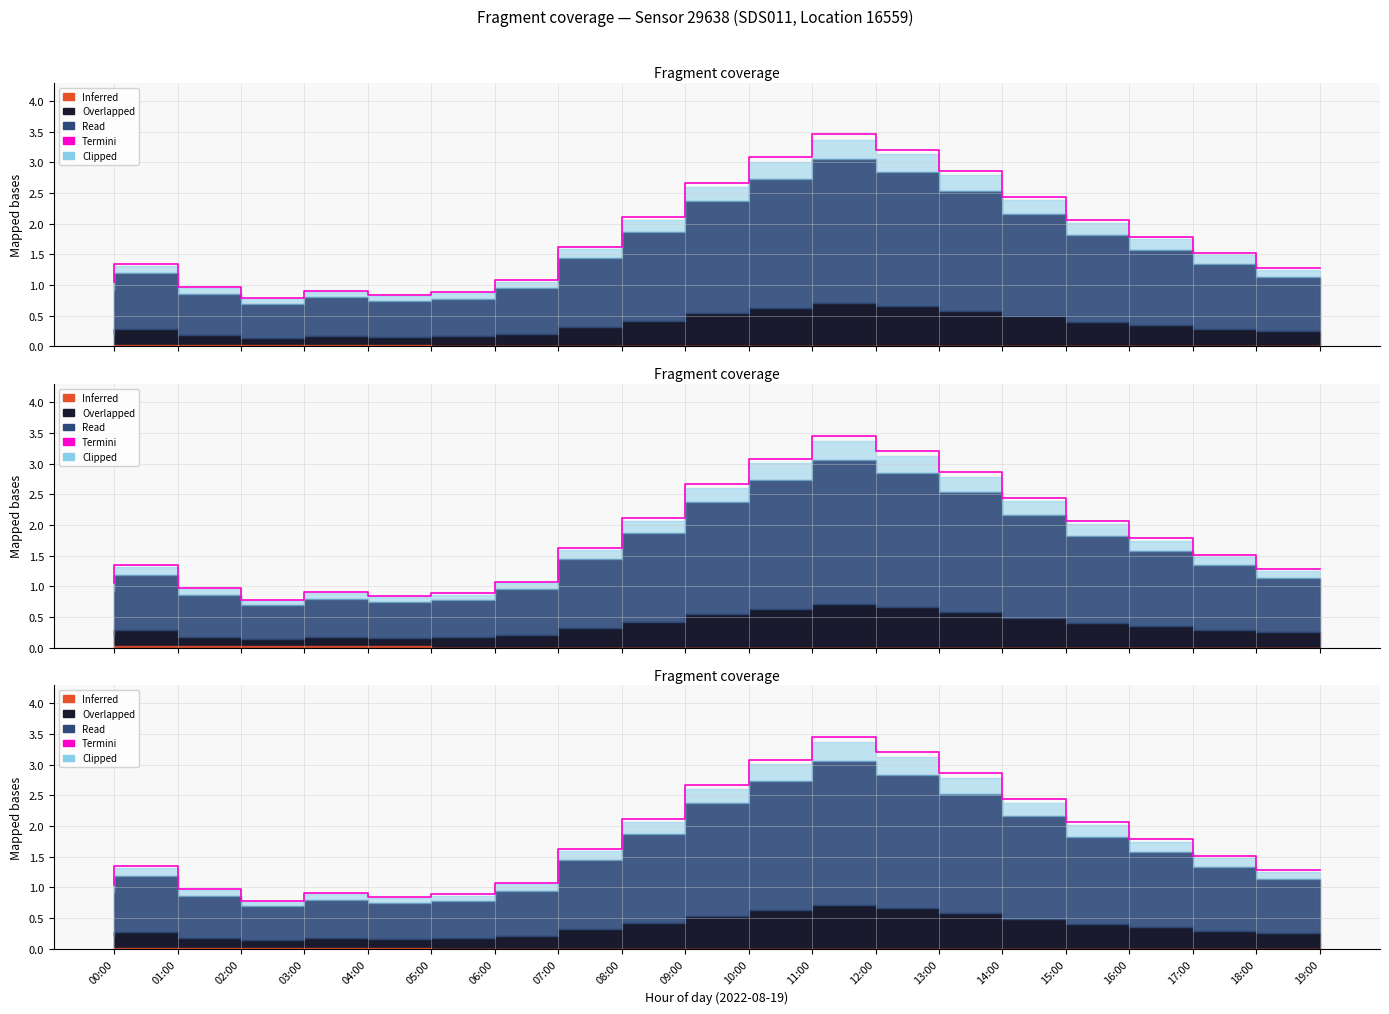

What is the label of the 12th point from the right?

08:00